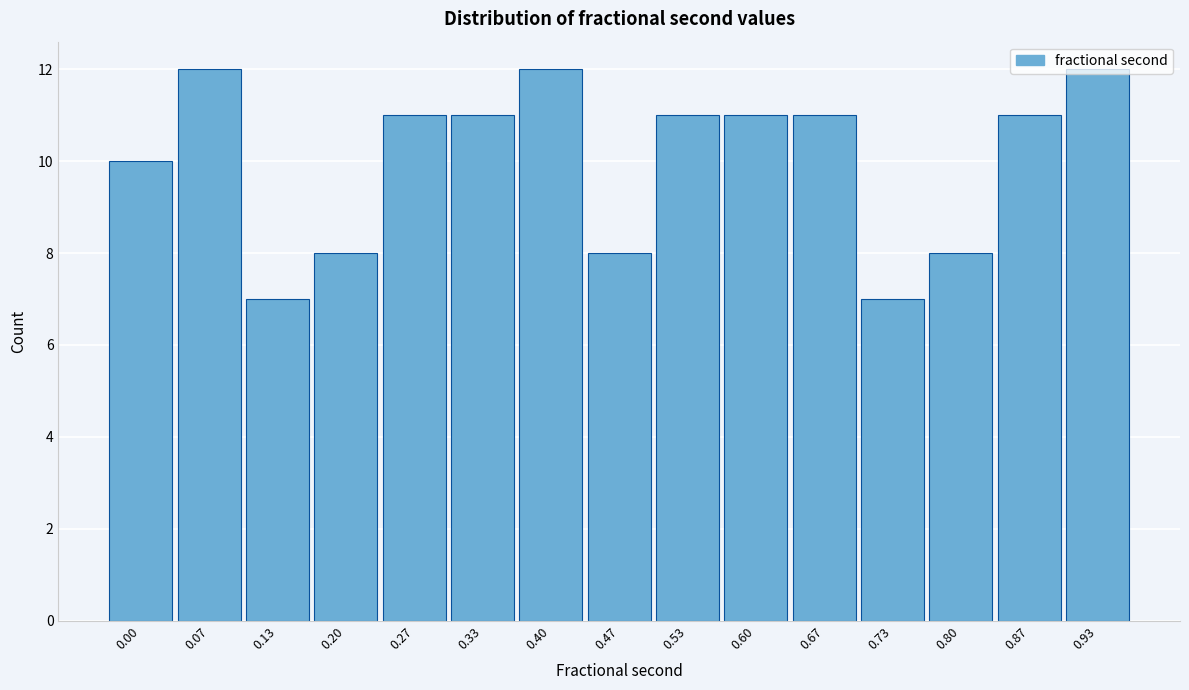

What is the value of the 14th bar from the left?

11